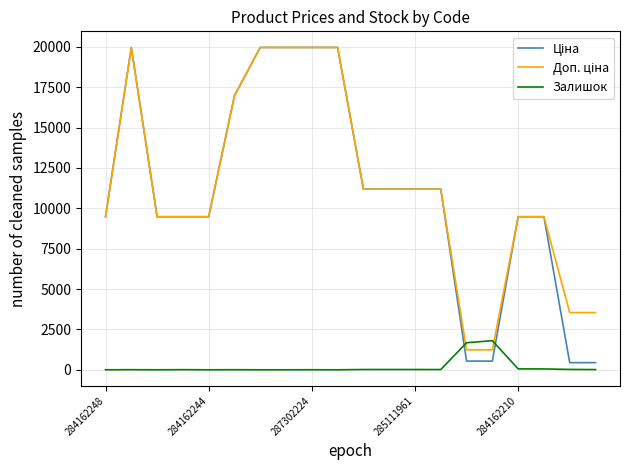

Does the chart display data point markers on the line(s)?

No